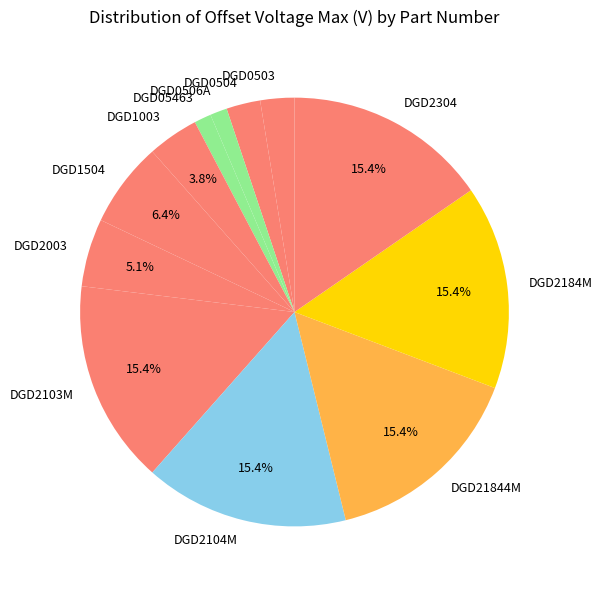

What percentage is the DGD2103M slice, to the nearest percent?

15%